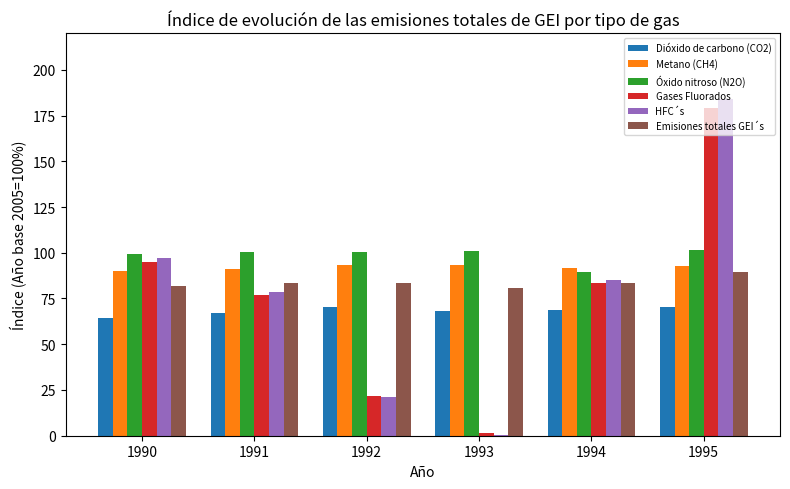

How many categories are shown in the chart?

6